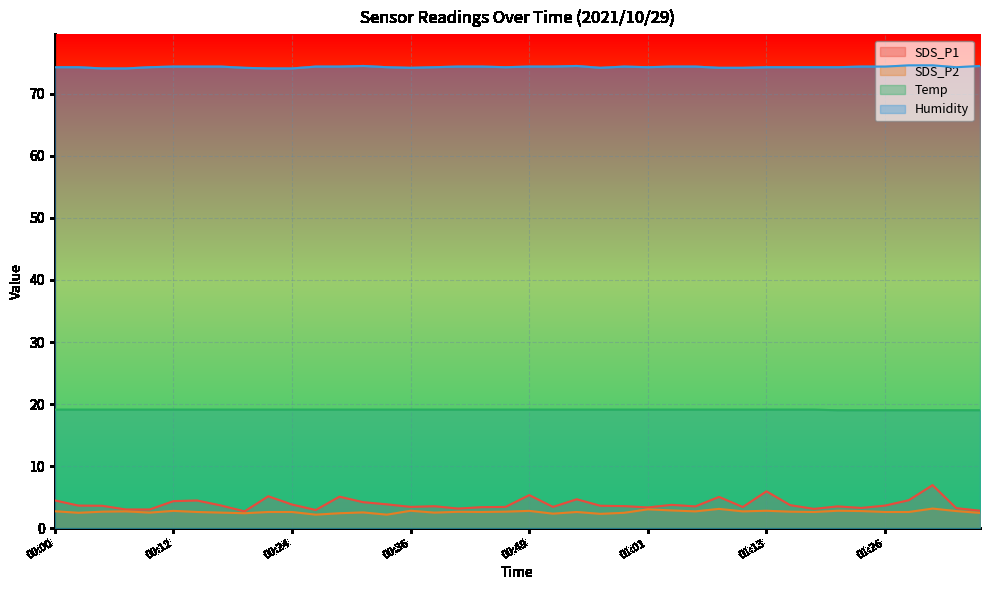

What is the maximum value for Temp?

19.1